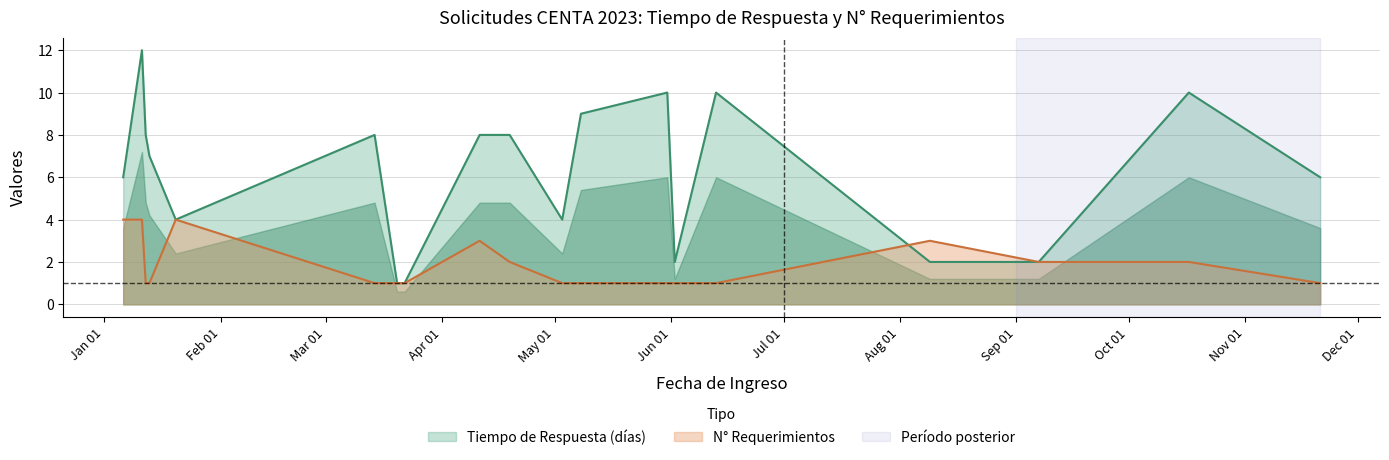

Reading left to right, what are all the values shown in this chart?

Tiempo de Respuesta (días): 2023-01-06=6	2023-01-11=12	2023-01-12=8	2023-01-13=7	2023-01-13=7	2023-01-20=4	2023-03-14=8	2023-03-20=1	2023-03-22=1	2023-04-11=8	2023-04-19=8	2023-05-03=4	2023-05-08=9	2023-05-31=10	2023-06-02=2	2023-06-13=10	2023-08-09=2	2023-09-07=2	2023-10-17=10	2023-11-21=6
N° Requerimientos: 2023-01-06=4	2023-01-11=4	2023-01-12=1	2023-01-13=1	2023-01-13=1	2023-01-20=4	2023-03-14=1	2023-03-20=1	2023-03-22=1	2023-04-11=3	2023-04-19=2	2023-05-03=1	2023-05-08=1	2023-05-31=1	2023-06-02=1	2023-06-13=1	2023-08-09=3	2023-09-07=2	2023-10-17=2	2023-11-21=1